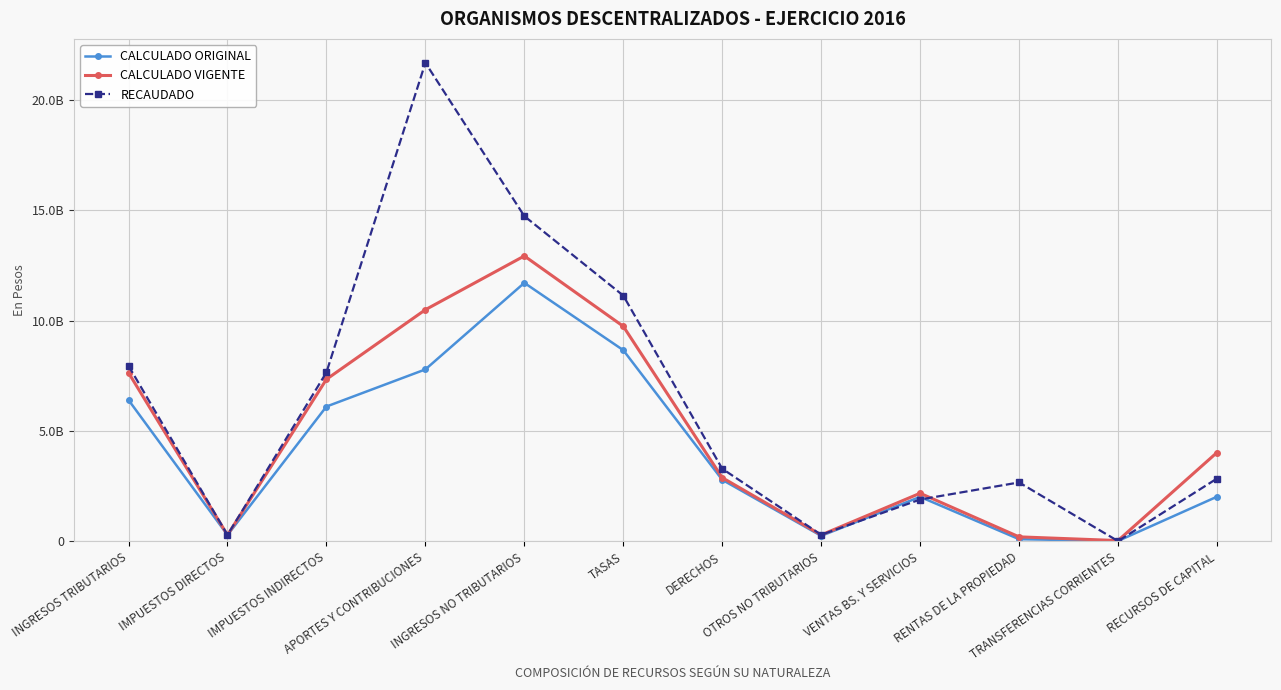

What is the label of the 1st point from the right?

RECURSOS DE CAPITAL